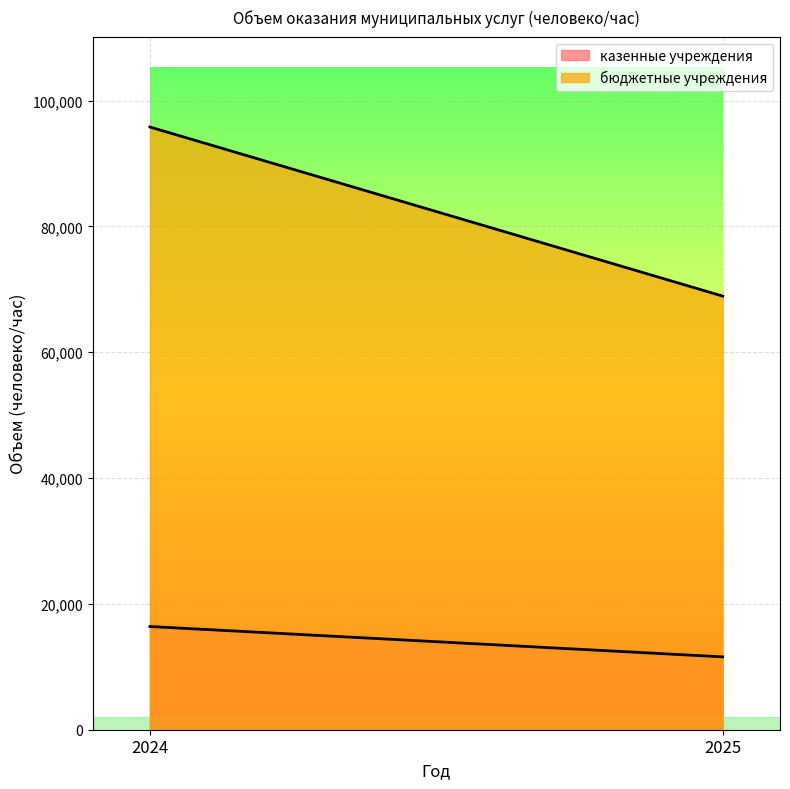

At 2025, list the series in order from largest to smallest.

бюджетные учреждения, казенные учреждения